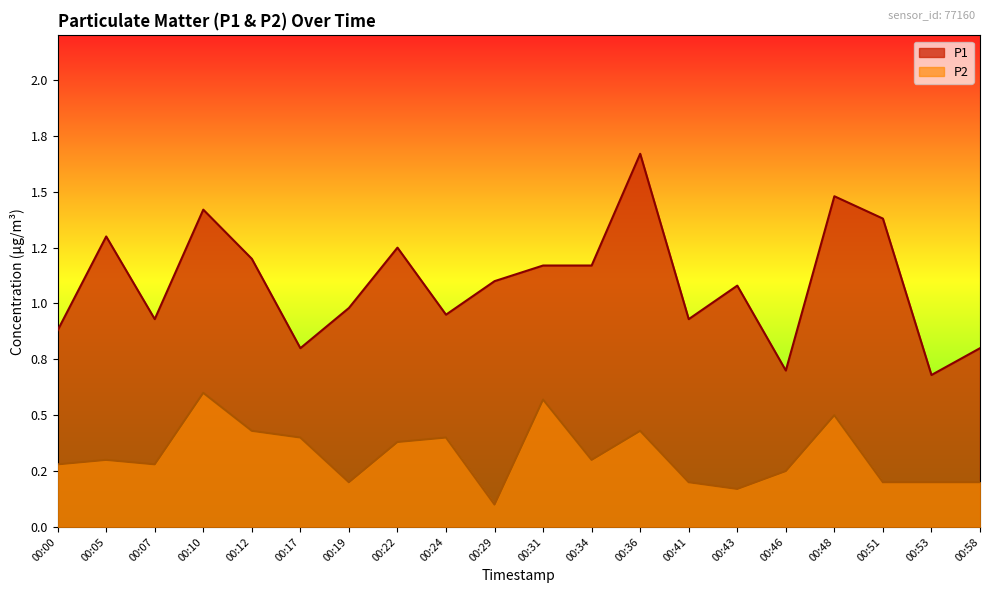

Rank the categories by P1 value from lowest to highest.

00:53, 00:46, 00:17, 00:58, 00:00, 00:07, 00:41, 00:24, 00:19, 00:43, 00:29, 00:31, 00:34, 00:12, 00:22, 00:05, 00:51, 00:10, 00:48, 00:36